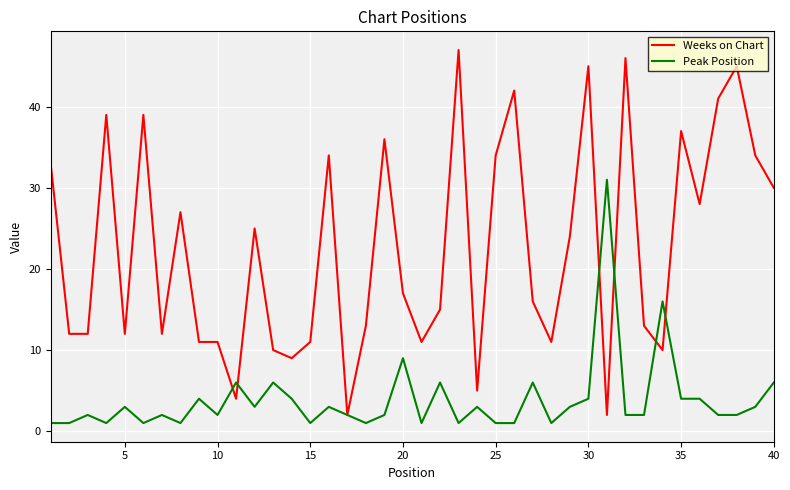

Which series has the widest spread of values?

Weeks on Chart